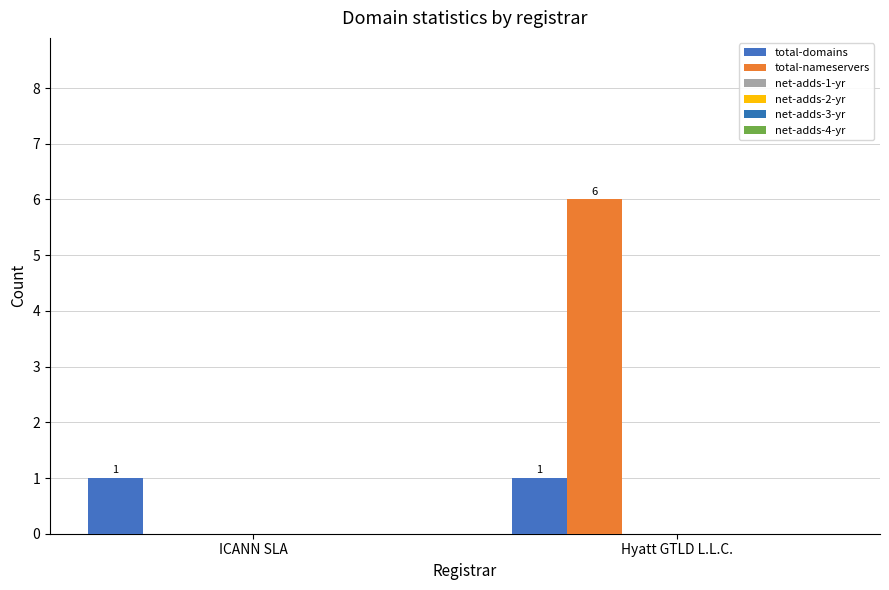

How many groups of bars are there?

2